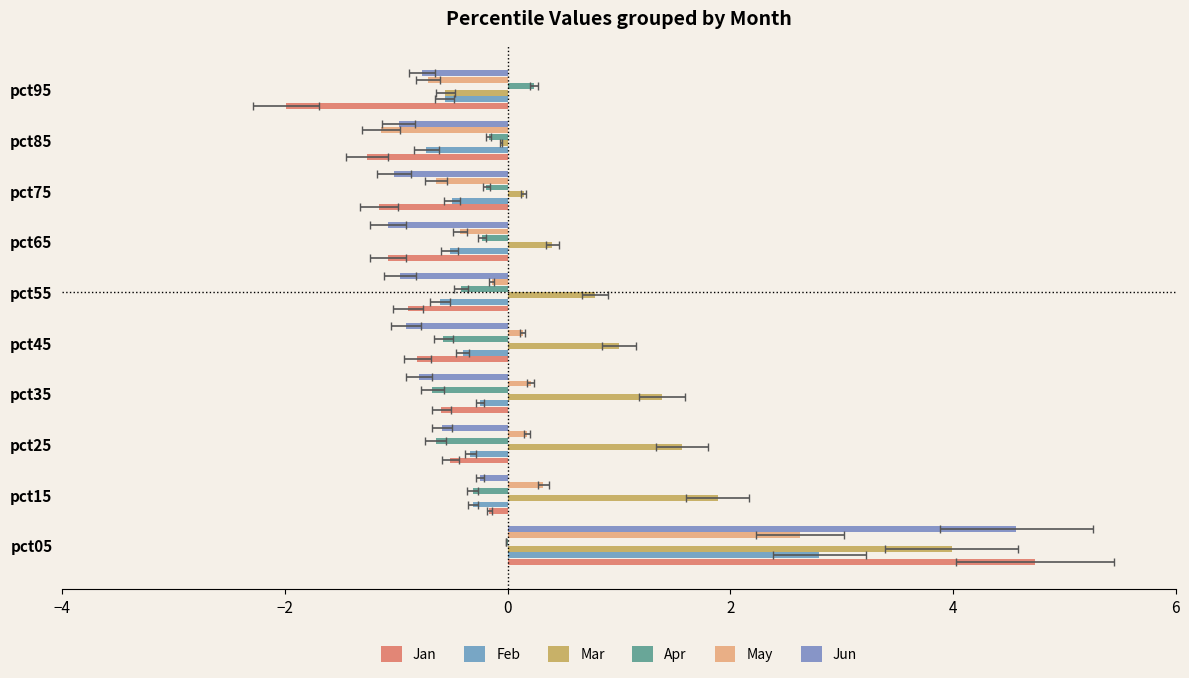

The Jun series shows -0.6 at pct25. True or false?

True